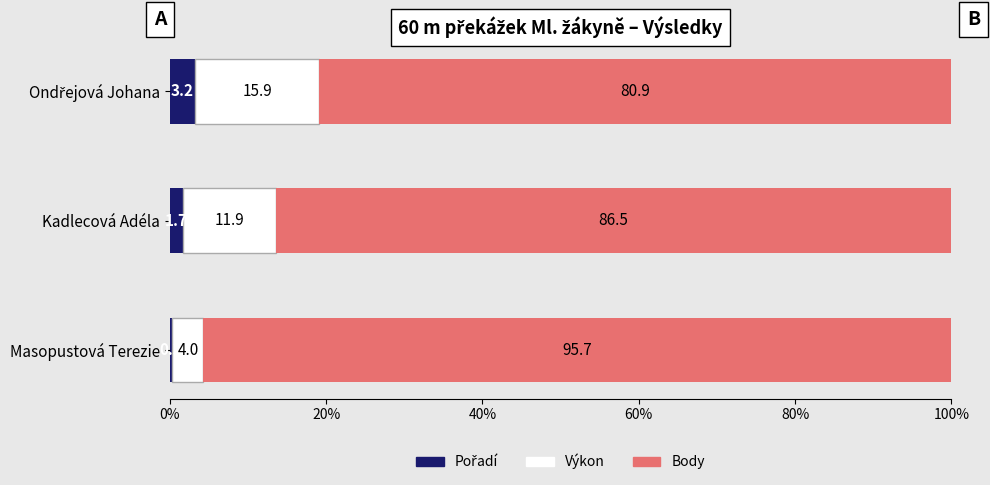

What is the total value across all series at Masopustová Terezie?

100.0